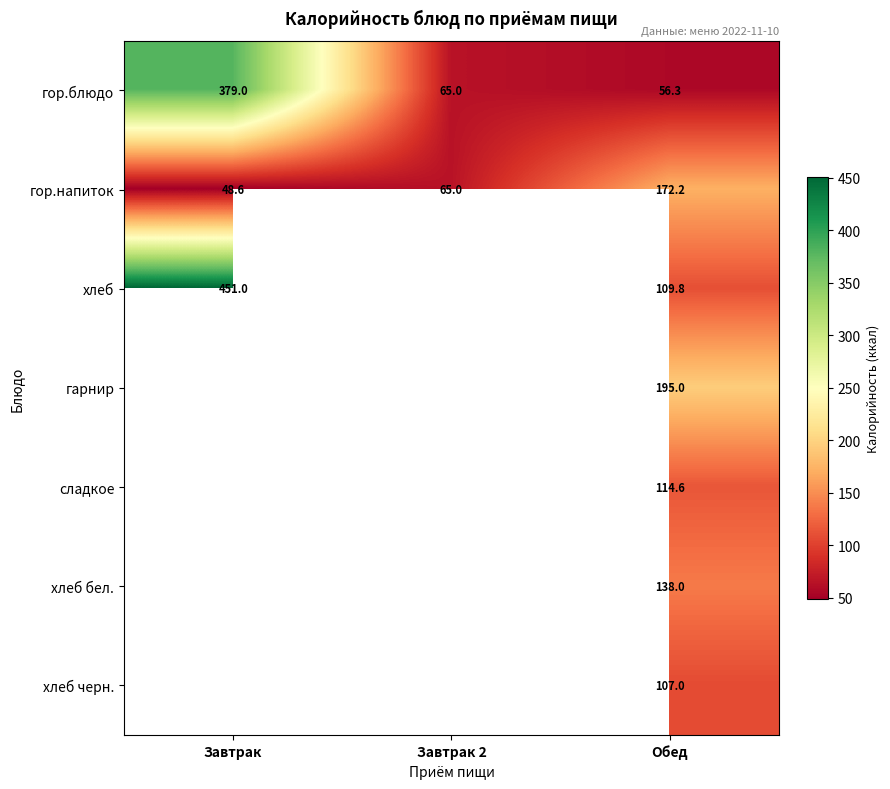

Is it true that сладкое equals 114.6 at Обед?

True